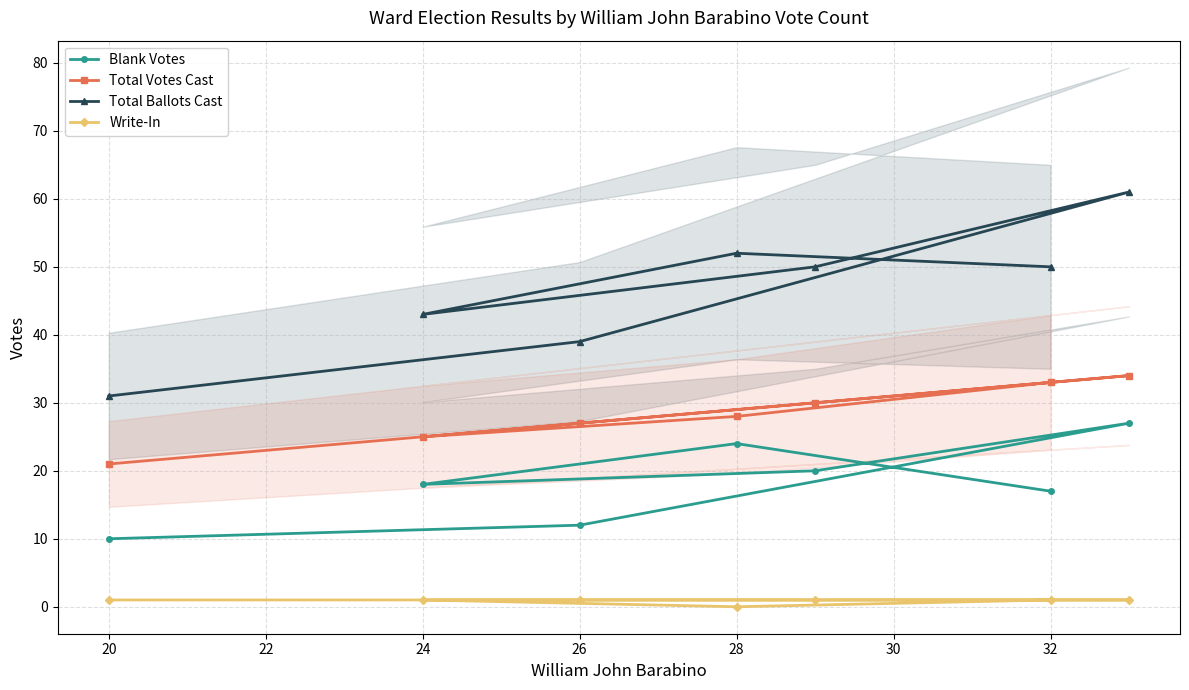

True or false: Total Ballots Cast and Blank Votes cross at least once.

False